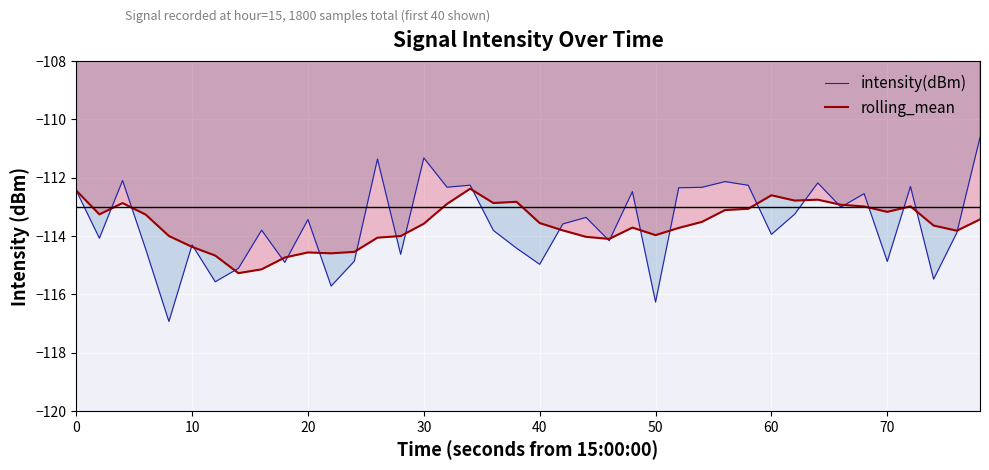

Which series ends up on top after the final intersection of rolling_mean and intensity(dBm)?

intensity(dBm)